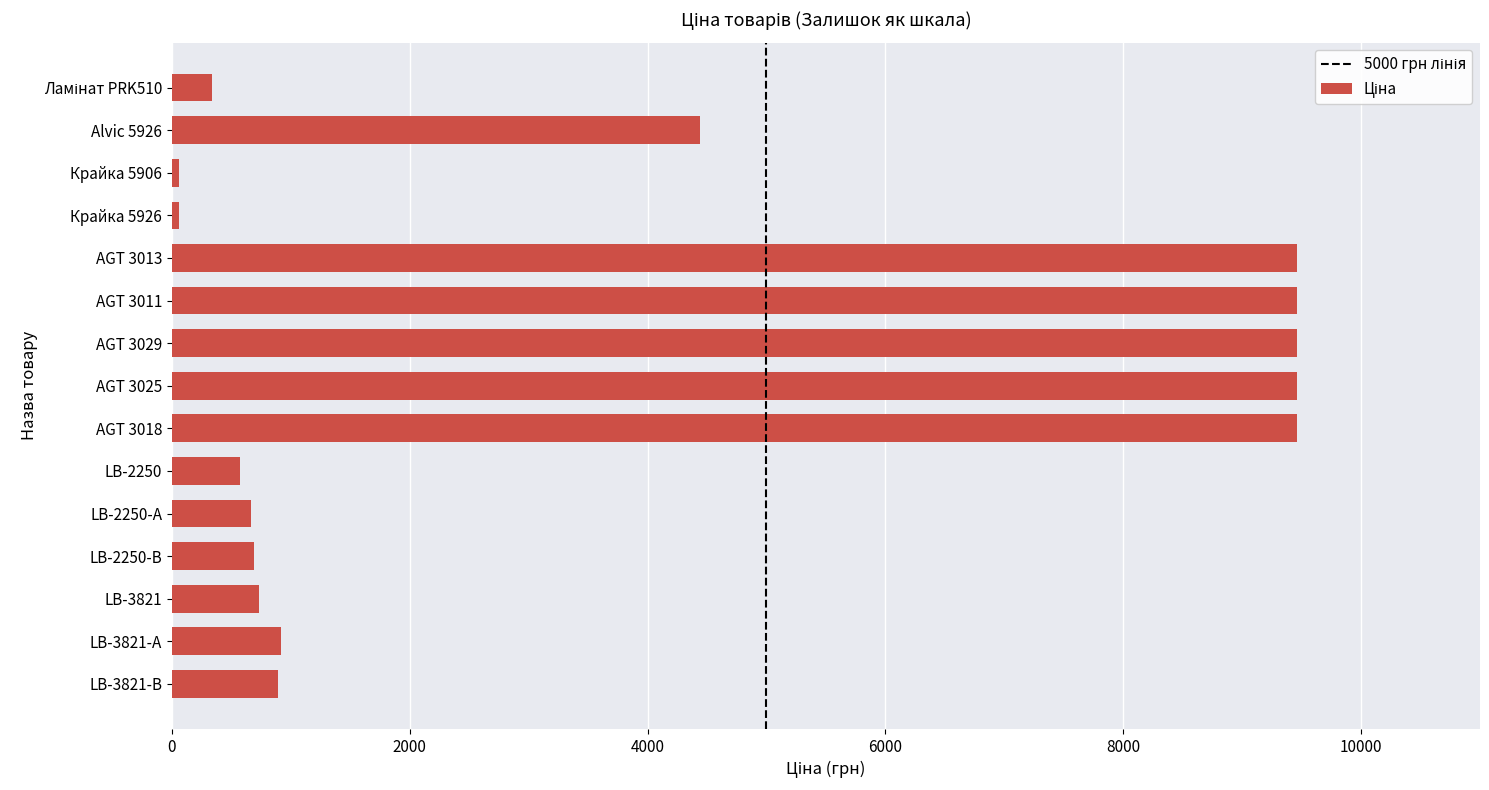

The value at LB-3821-В is 891.2. True or false?

True